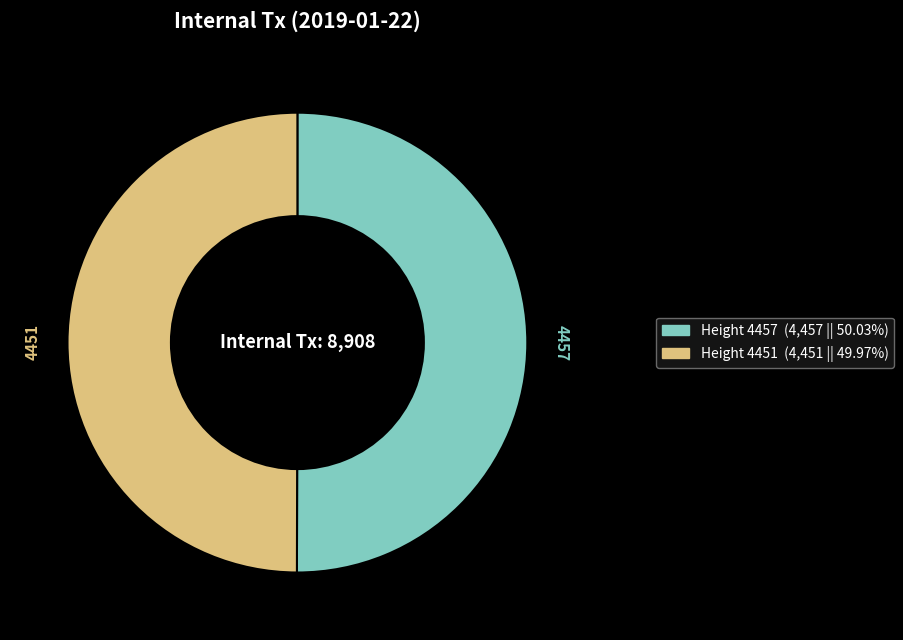

To the nearest percent, what is the average slice percentage?

50%